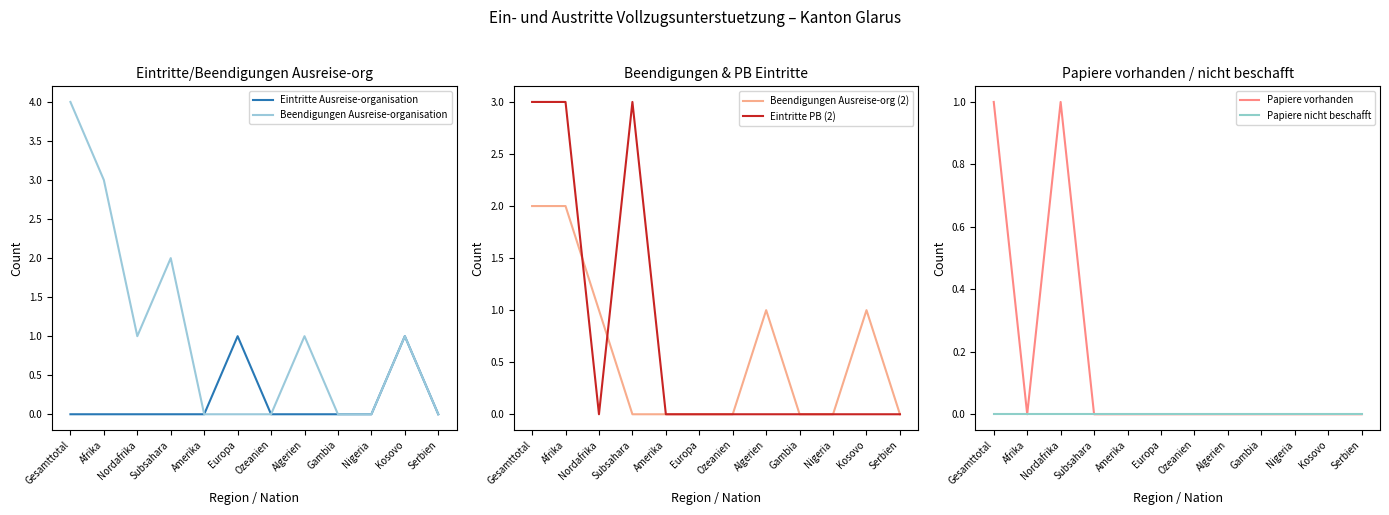

At how many categories does at least one series exceed 3?

1